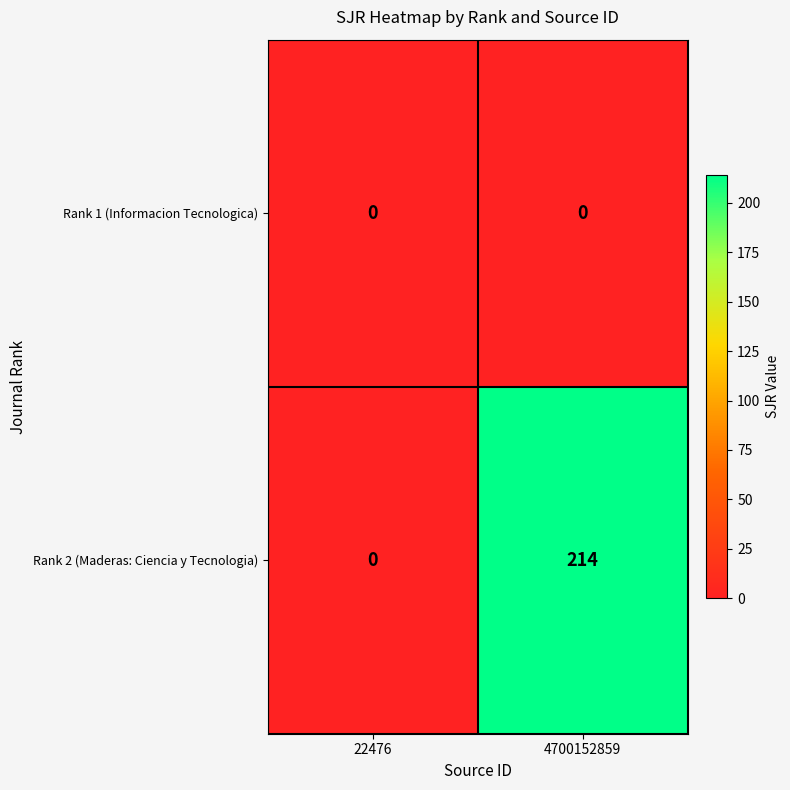

List the series in order of their overall mean, lowest first.

Rank 1 (Informacion Tecnologica), Rank 2 (Maderas: Ciencia y Tecnologia)